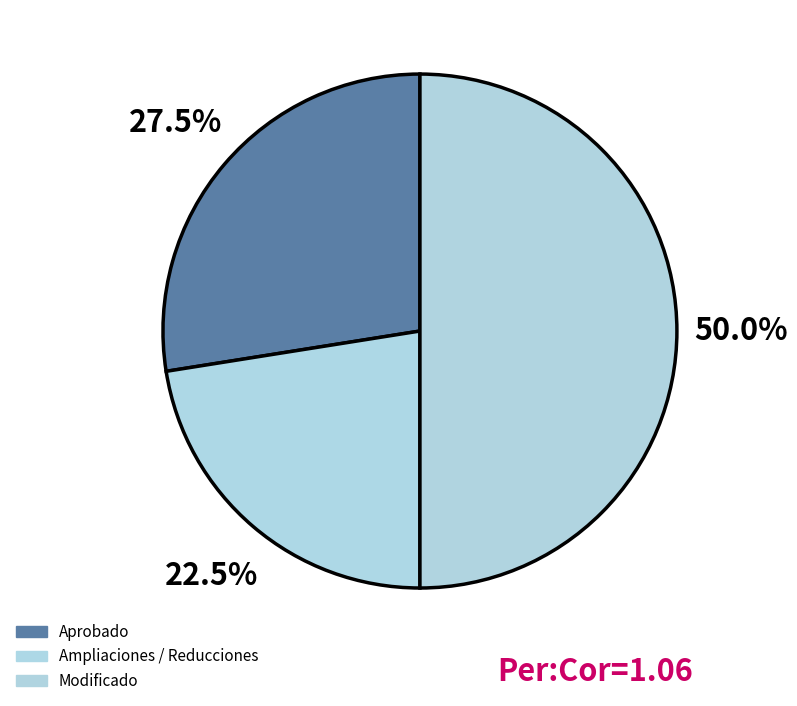

To the nearest percent, what is the difference between the largest and smallest slice percentages?

28%